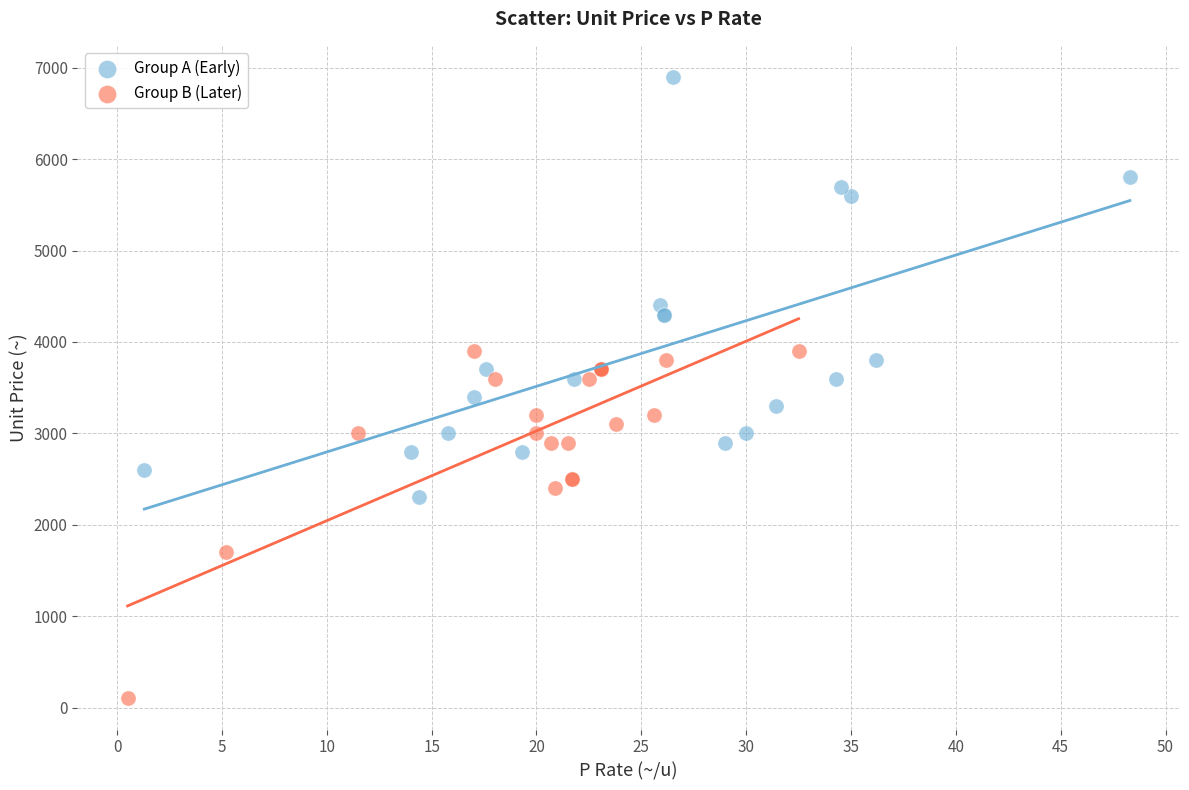

What are all the series names shown in the legend?

Group A (Early), Group B (Later)